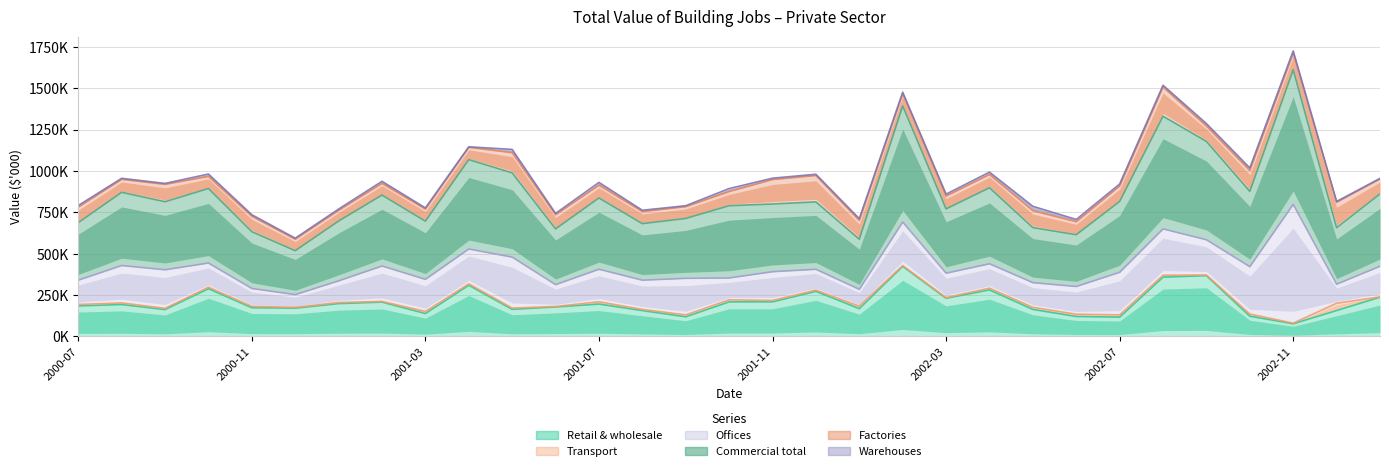

Reading left to right, transcribe all the data shown in this chart.

Retail & wholesale: 184619	193116	162543	288756	173642	171152	198565	207684	138520	309511	163861	178418	195853	156306	118912	209063	209121	272914	168249	423838	230895	281506	163587	120738	116912	358328	367722	122519	76764	156407	237587
Transport: 193454	202724	170043	297947	182162	175912	205115	211914	151470	318198	171794	181303	209779	163596	130543	221582	217800	280179	183127	428559	235190	292137	176081	134632	130471	370332	371588	135638	80357	200632	239255
Offices: 340190	428999	403248	443921	290374	252900	336189	426142	345425	528794	479783	313321	406480	340232	351501	353635	391641	406189	284977	691876	382453	439427	325378	302244	387946	650440	584576	421932	798469	315792	424500
Commercial total: 687999	871564	814495	894531	633543	518686	697802	854860	697208	1069078	989077	650410	837335	682212	713567	790503	800704	813436	588117	1393942	771195	898979	658150	615152	816415	1331515	1179287	877258	1612292	657556	861694
Factories: 781813	949740	919546	967546	726979	587891	762394	925458	770142	1143467	1111053	735718	914493	755127	784761	875969	948656	972956	701528	1467331	848776	979162	760336	693703	909472	1507629	1271904	1003122	1712816	811340	952151
Warehouses: 791617	956050	925285	981896	735948	594183	770212	937928	777133	1146439	1130790	743992	931263	762923	790416	893930	956889	980538	712201	1476705	860491	993454	786809	707269	921587	1518655	1286861	1018870	1726303	816131	955709